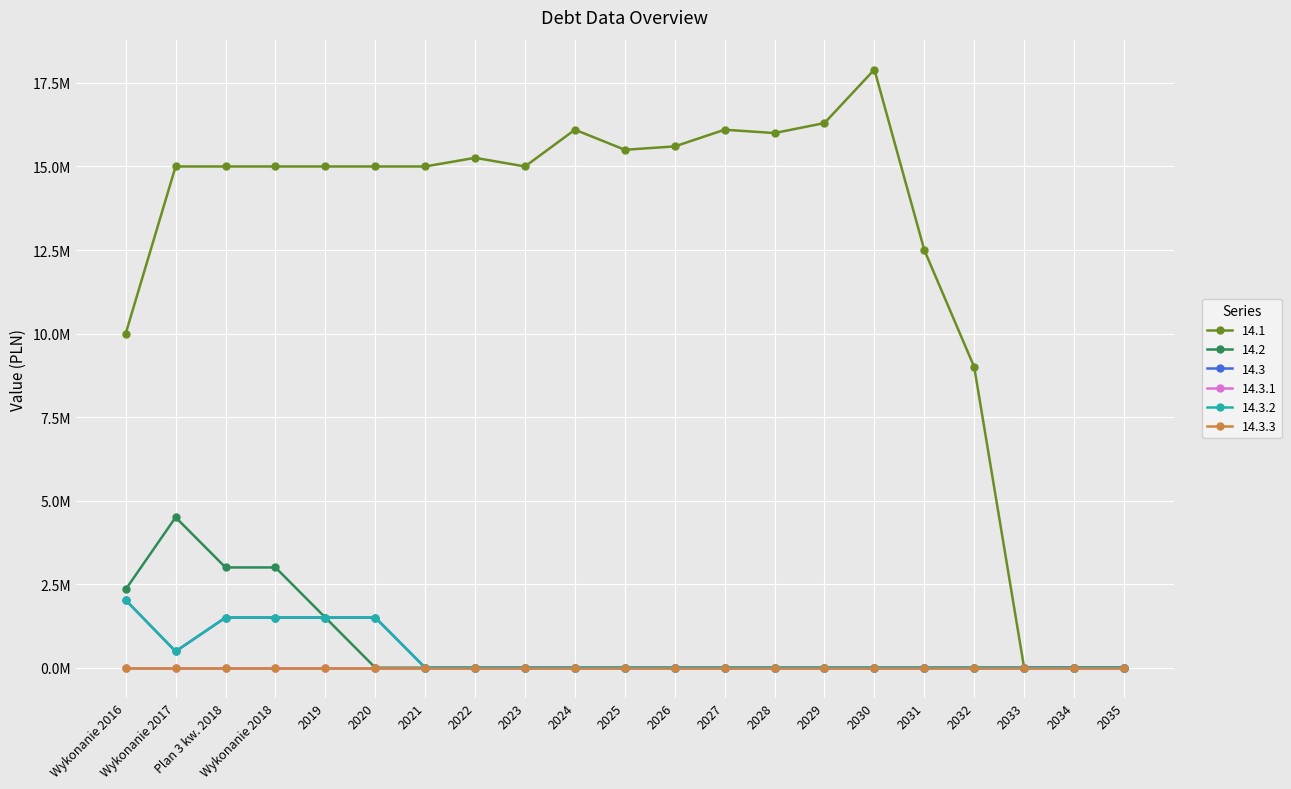

Is it true that 14.2 equals 1769247.4 at 2020?

False